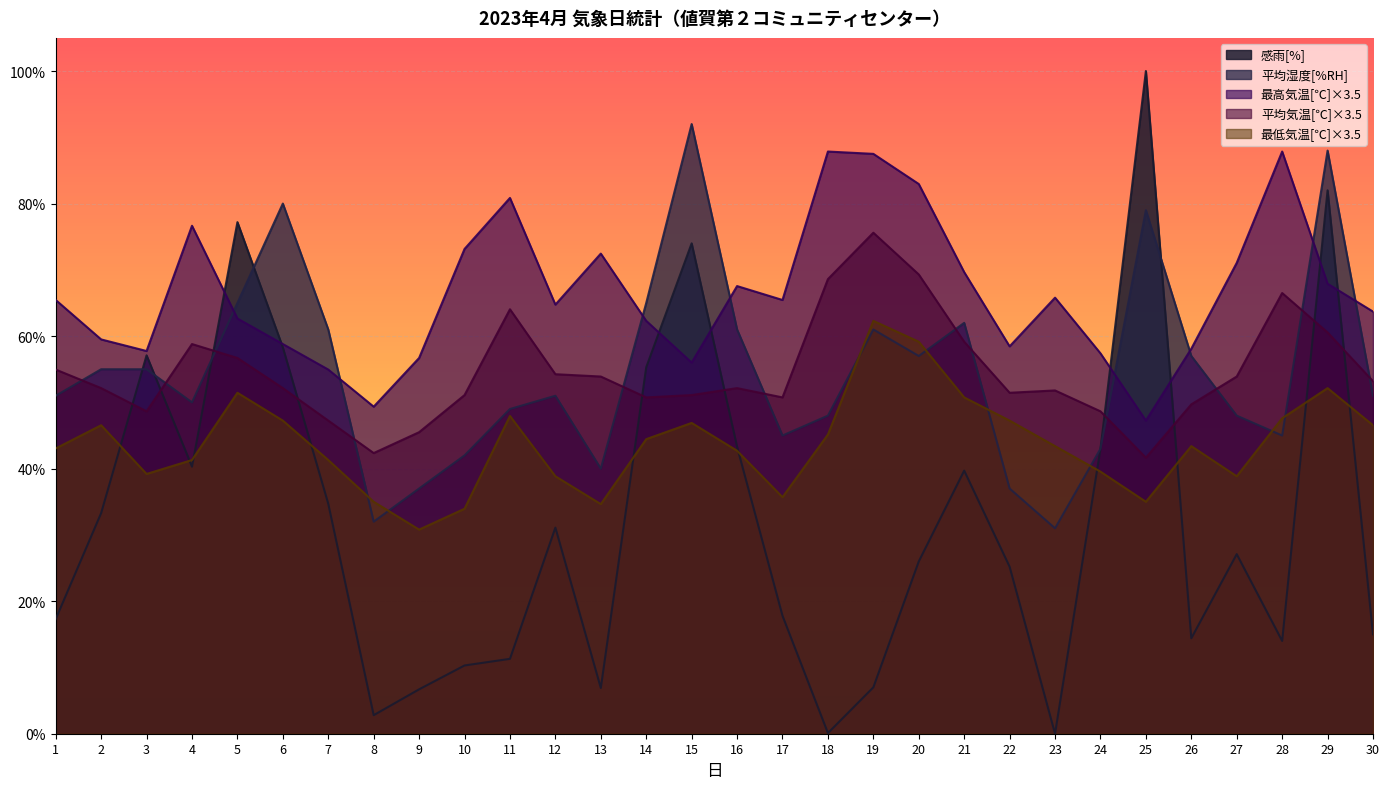

How many values in the 感雨[%] series are below 27?

15